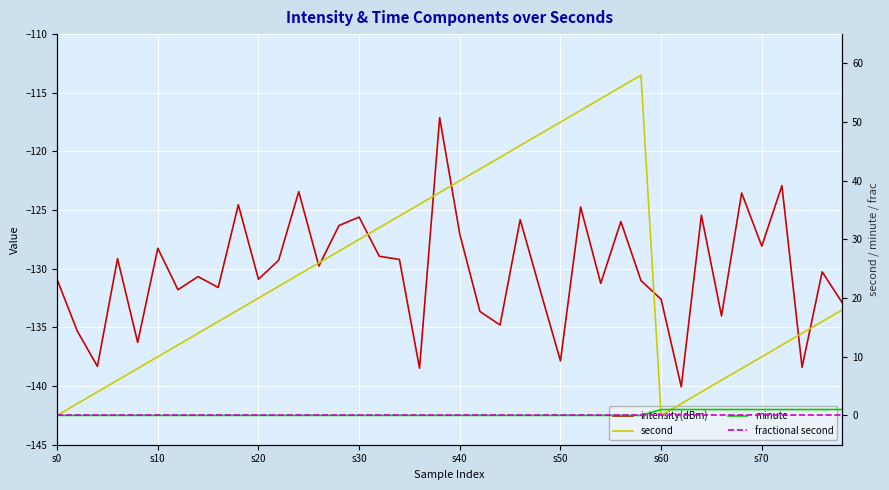

At which label is second closest to 29?

14